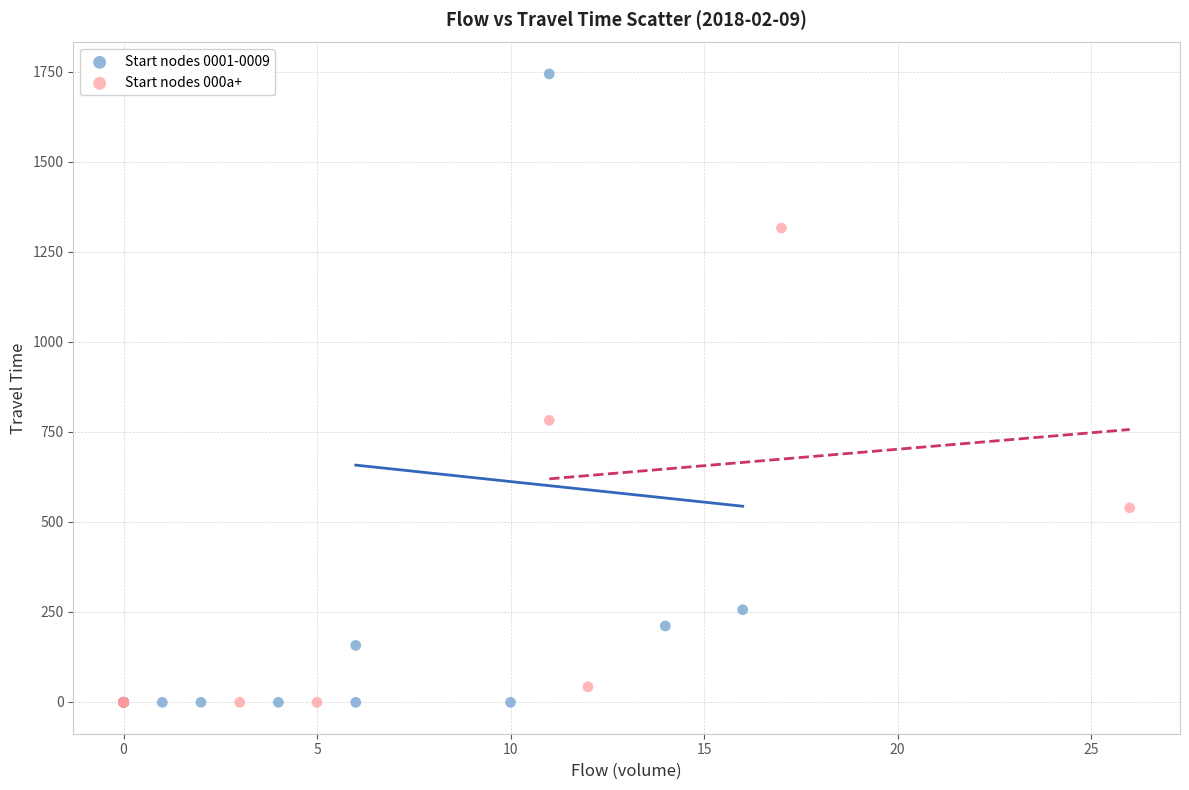

Which series contains the highest Y value?

Start nodes 0001-0009